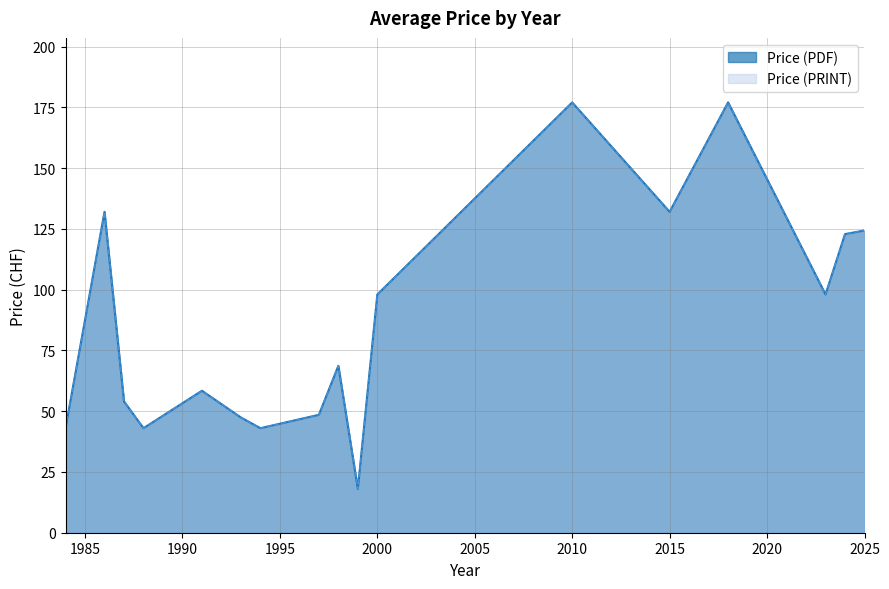

Count the Price (PRINT) values in the range 43 to 98.

31